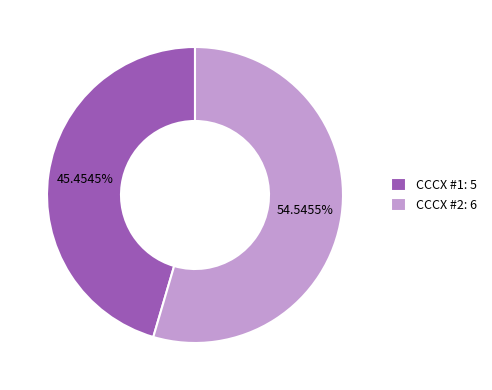

Is it true that CCCX #2 is 61% of the pie?

False